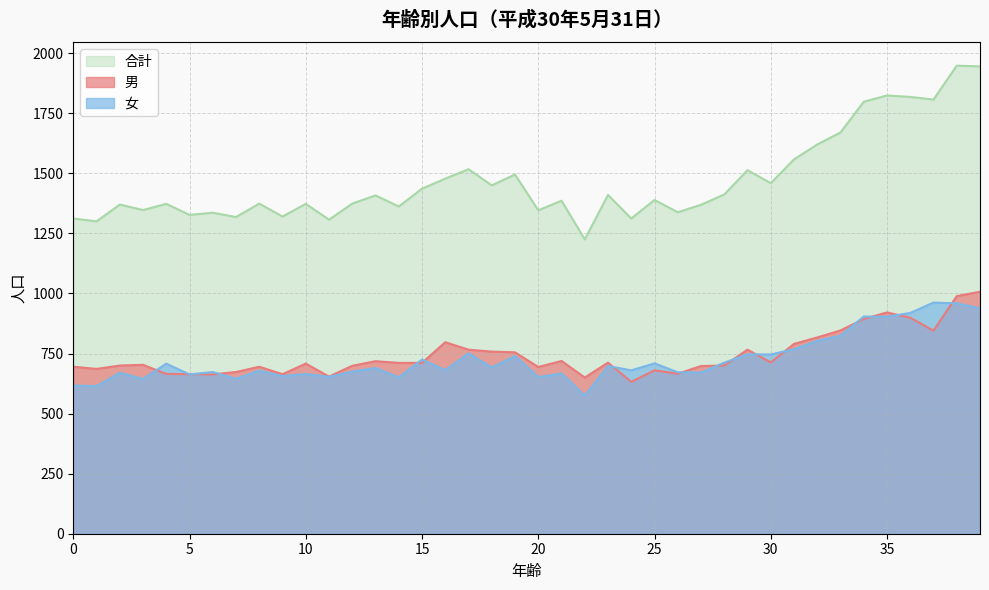

At which label is 男 closest to 819?

32